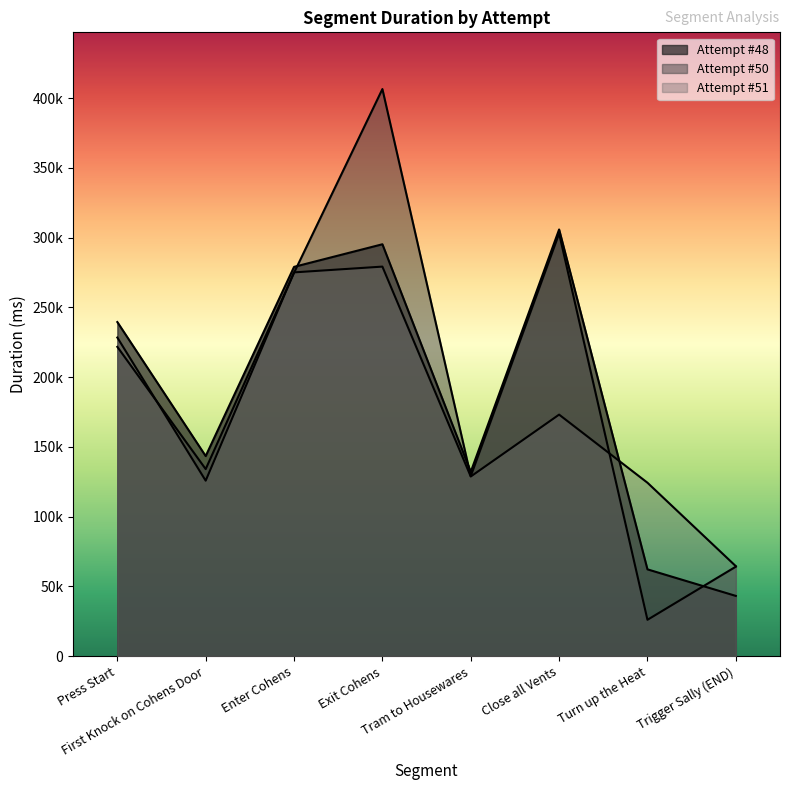

At which category is the sum across all series the highest?

Exit Cohens